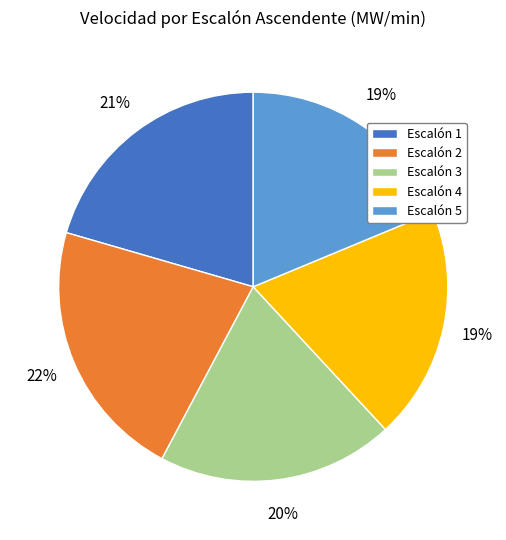

Is the sum of Escalón 2 and Escalón 5 greater than half?

No